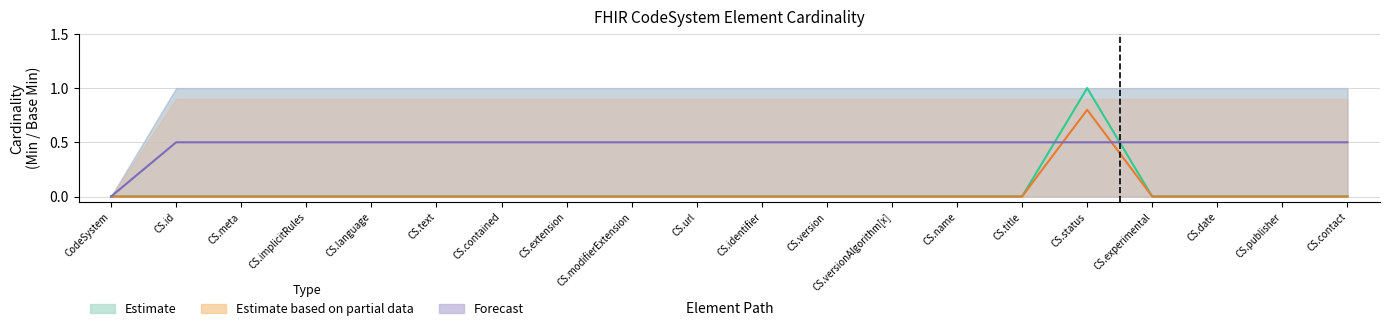

Which series changed the most between CodeSystem.url and CodeSystem.identifier?

Estimate